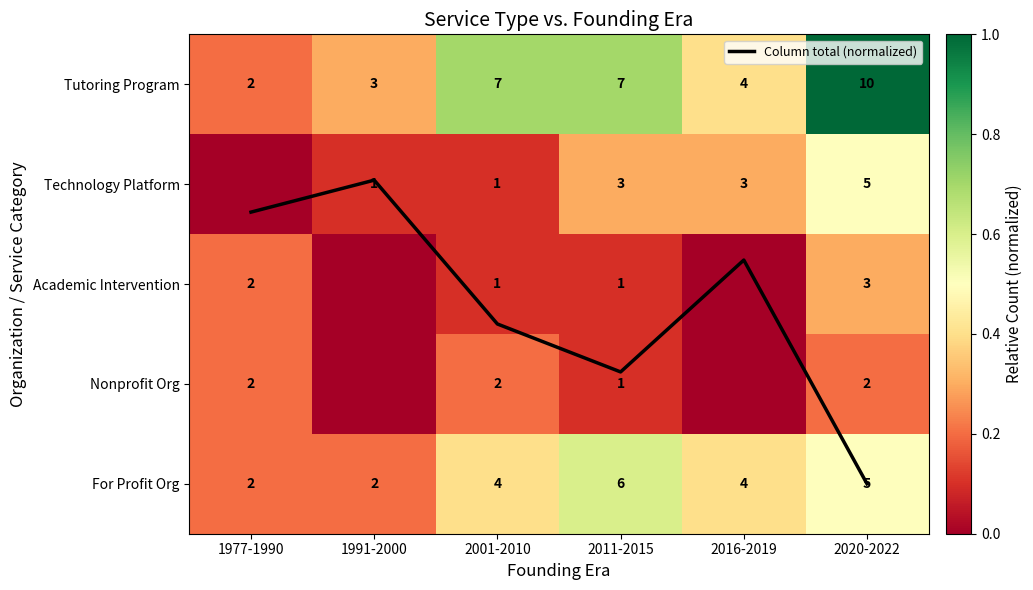

Which series has the widest spread of values?

Column total (normalized)